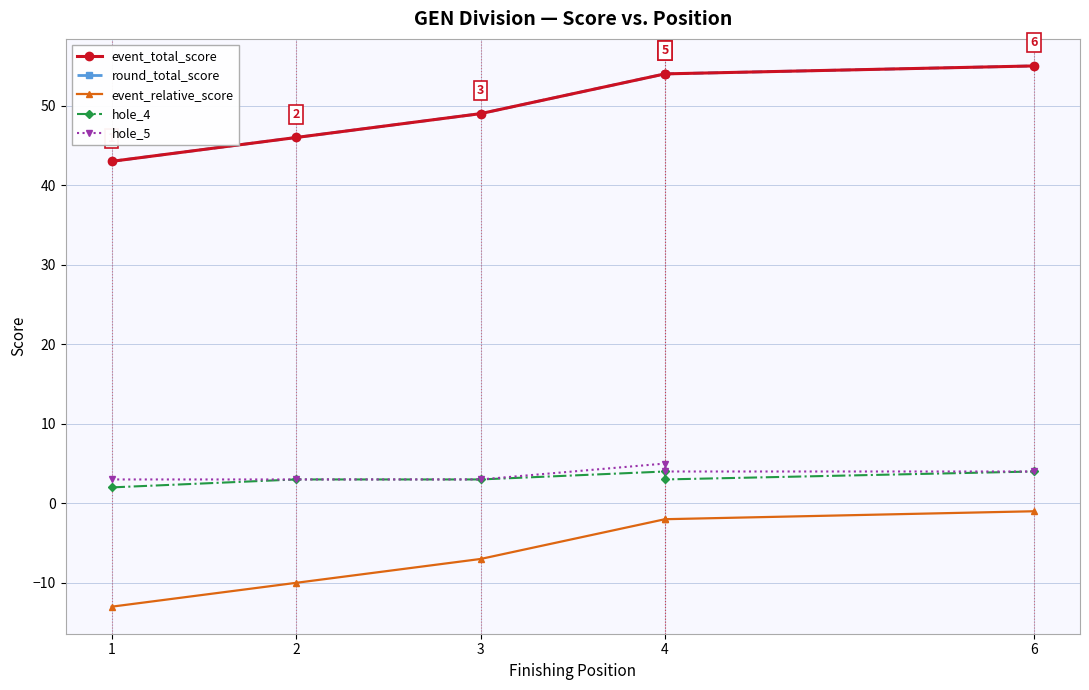

What is the total value across all series at 3?

97